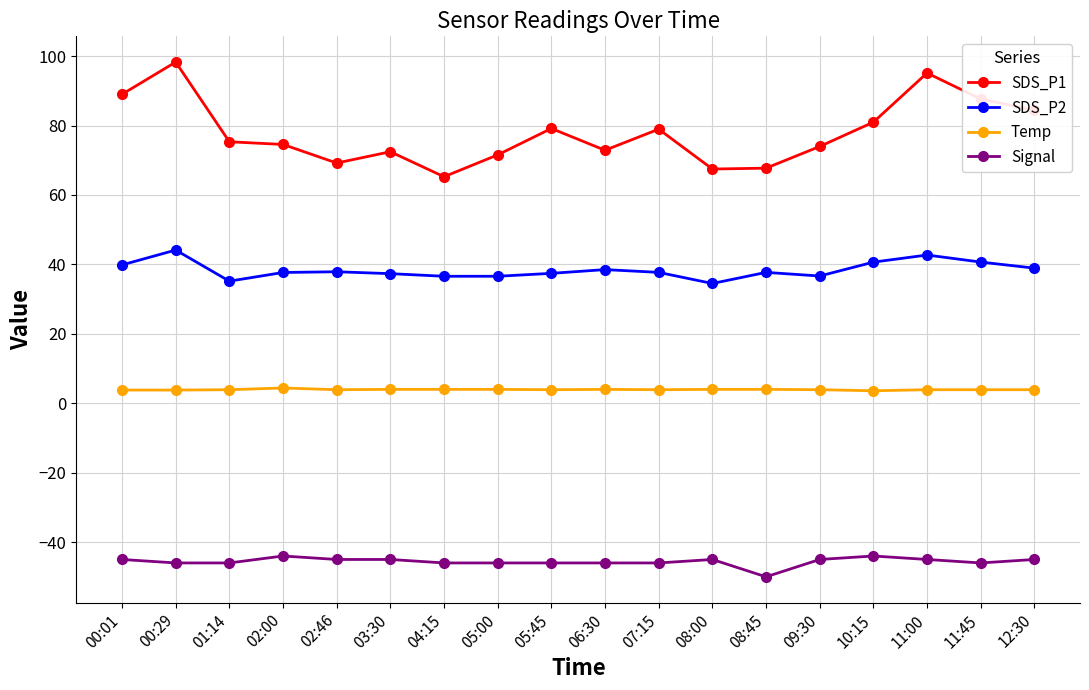

What position from the right is 07:15?

8